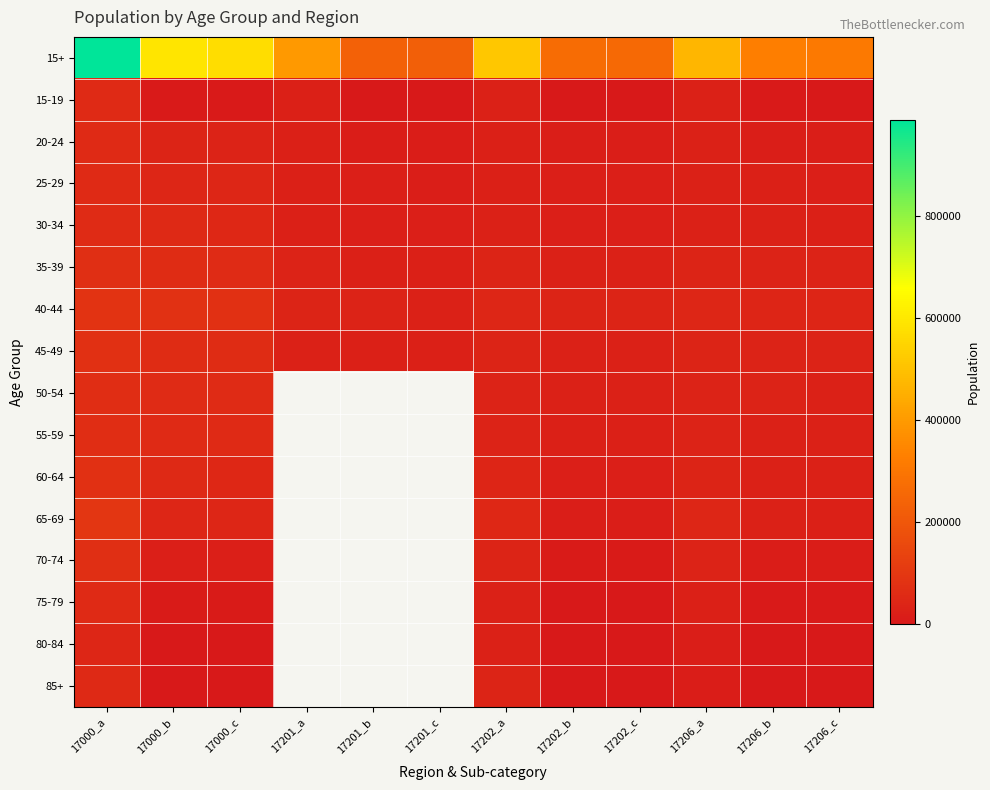

Is the value of 75-79 at 17206_b greater than the value of 50-54 at 17000_b?

No